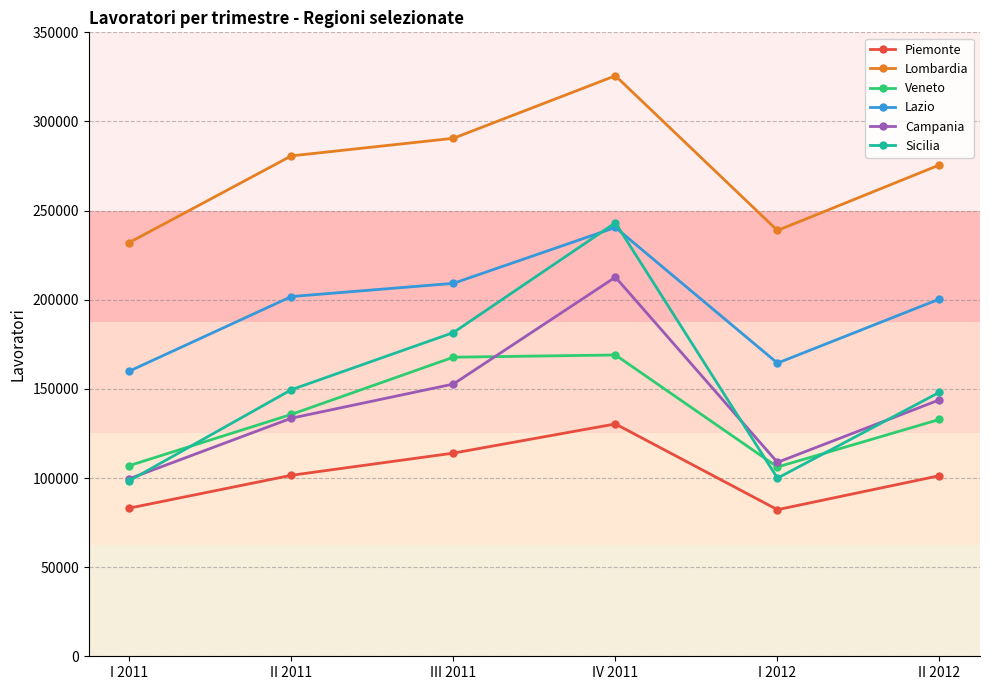

What is the sum of the Lazio values at III 2011 and II 2012?

409591